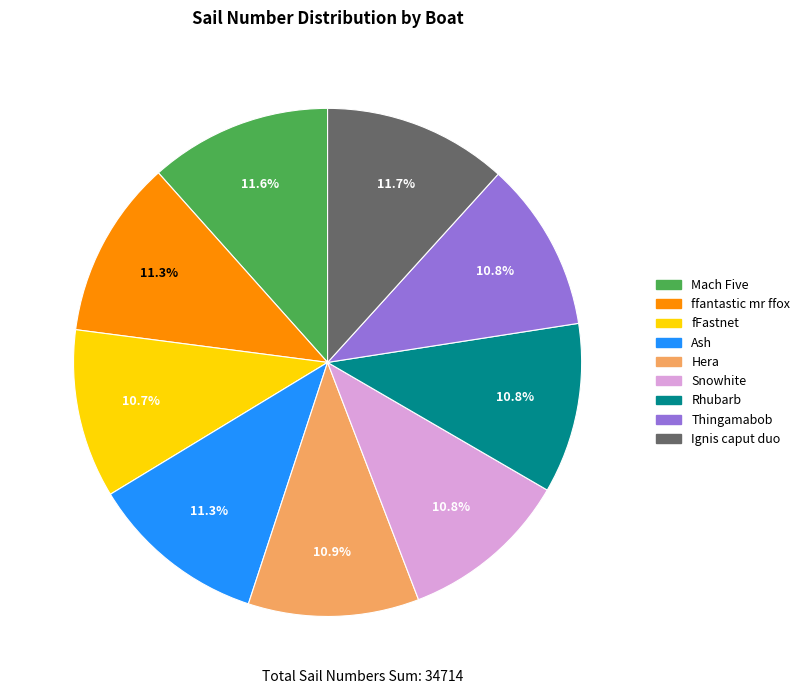

What is the ratio of the value at Ash to the value at Ignis caput duo?

1.0